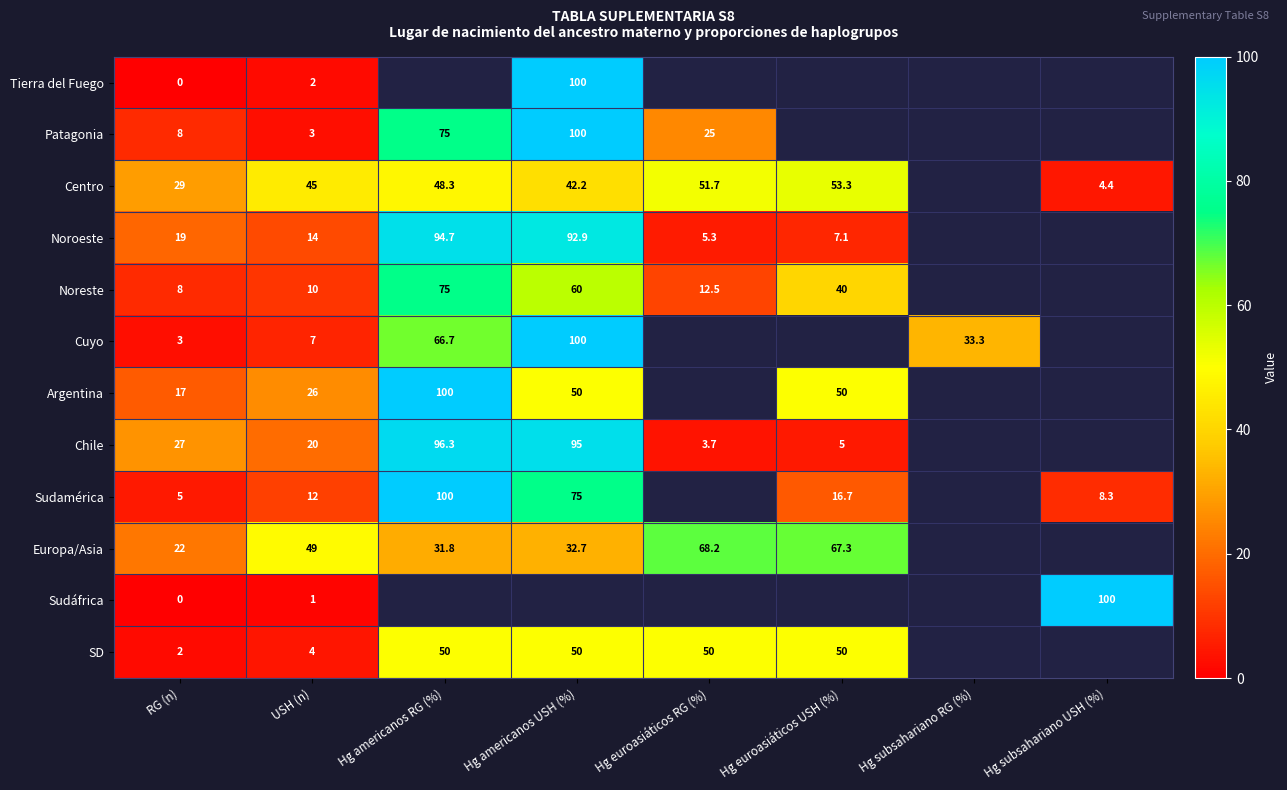

At which category is the sum across all series the highest?

USH (n)